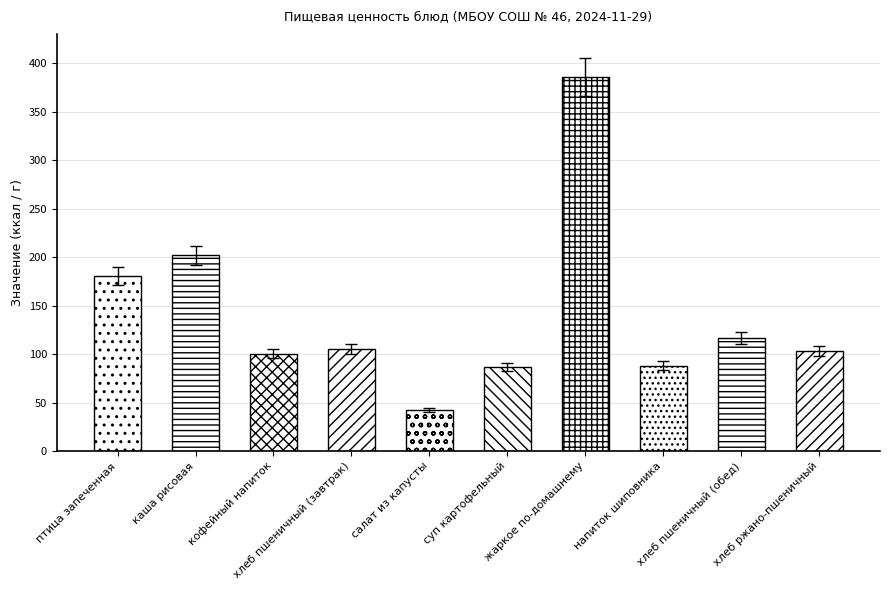

Are the bars horizontal?

No